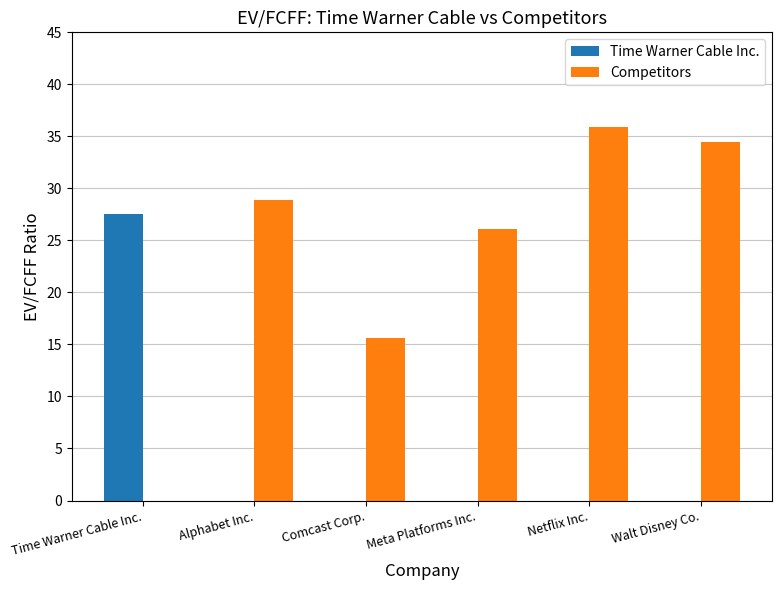

Reading right to left, list all the values displayed in this chart.

Time Warner Cable Inc.: Walt Disney Co.=0.0	Netflix Inc.=0.0	Meta Platforms Inc.=0.0	Comcast Corp.=0.0	Alphabet Inc.=0.0	Time Warner Cable Inc.=27.5
Competitors: Walt Disney Co.=34.5	Netflix Inc.=35.9	Meta Platforms Inc.=26.1	Comcast Corp.=15.6	Alphabet Inc.=28.9	Time Warner Cable Inc.=0.0